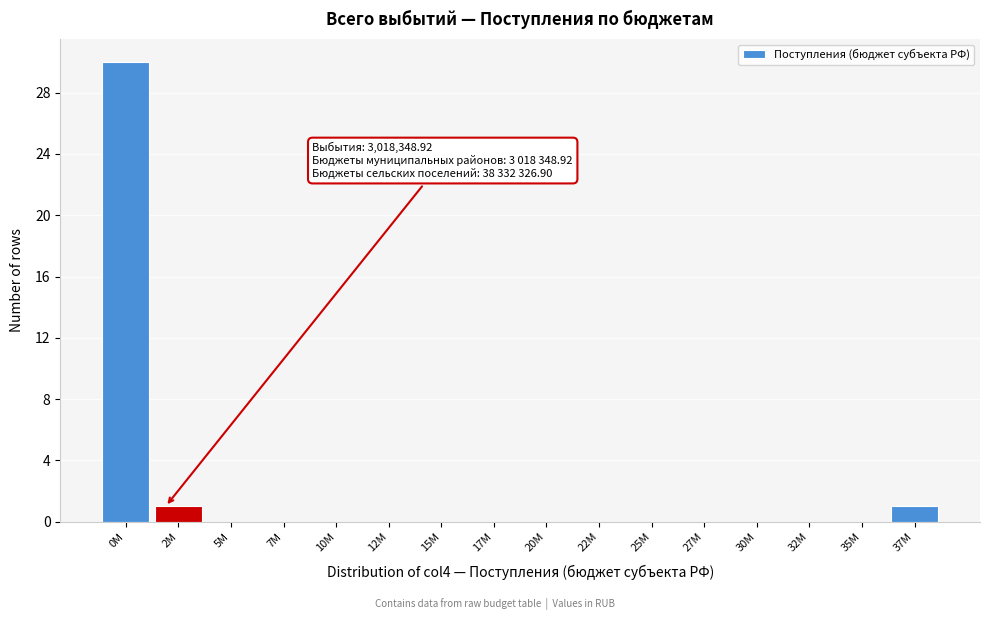

Reading left to right, extract all data points from this chart.

0M=30	2M=1	5M=0	7M=0	10M=0	12M=0	15M=0	17M=0	20M=0	22M=0	25M=0	27M=0	30M=0	32M=0	35M=0	37M=1